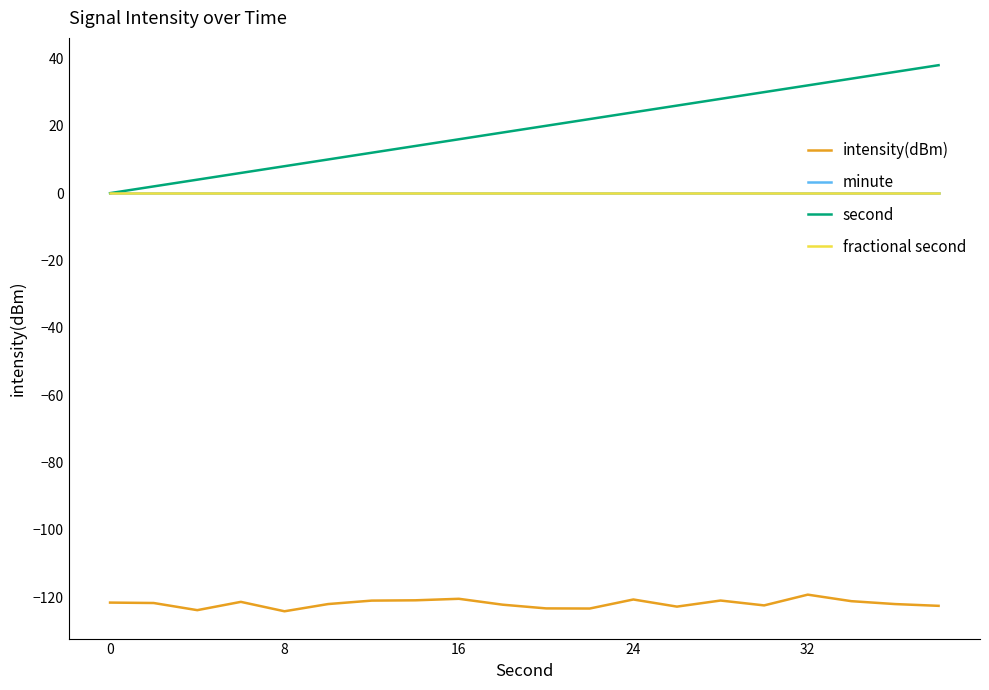

Rank the series by their maximum value, from highest to lowest.

second, minute, fractional second, intensity(dBm)